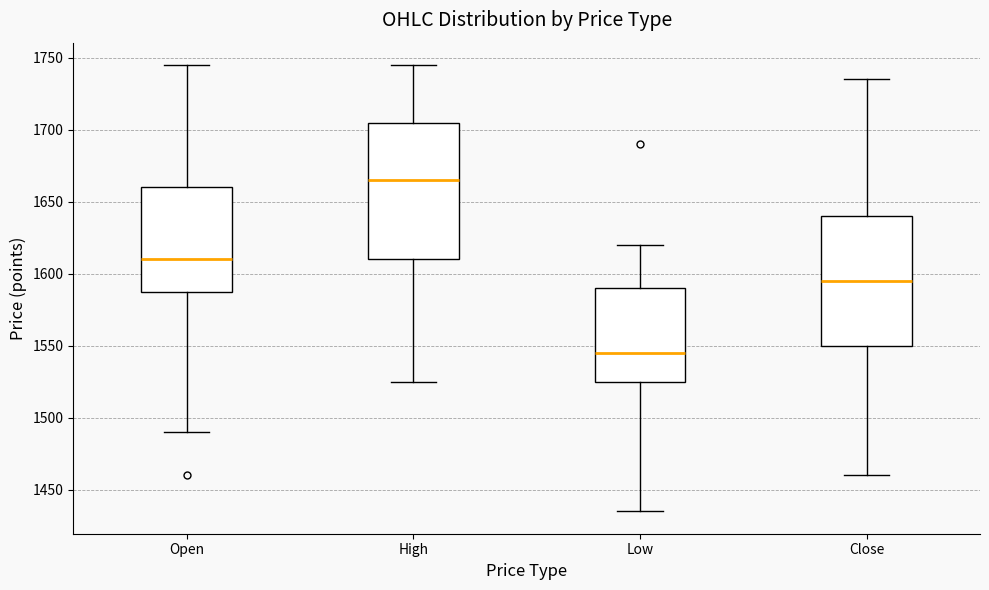

Which box has the highest median line?

High